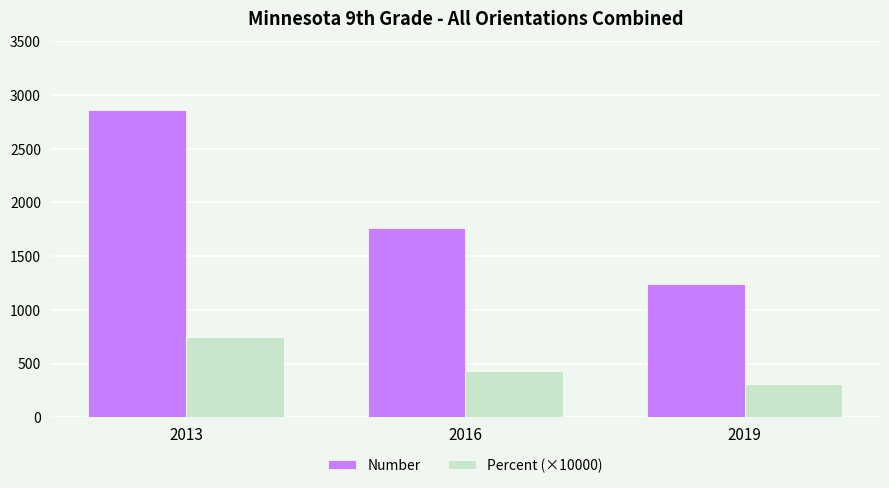

List the series in order of their peak value, lowest first.

Percent (×10000), Number